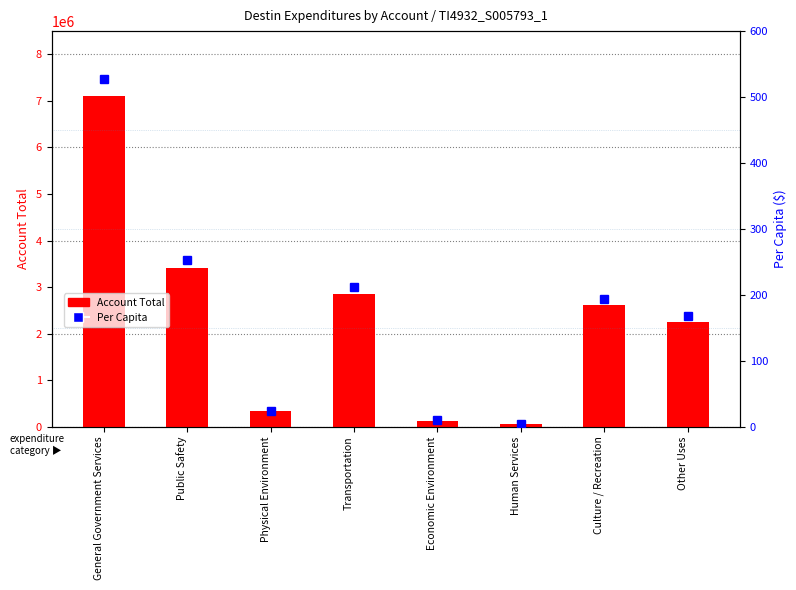

List the series in order of their overall mean, lowest first.

Per Capita, Account Total